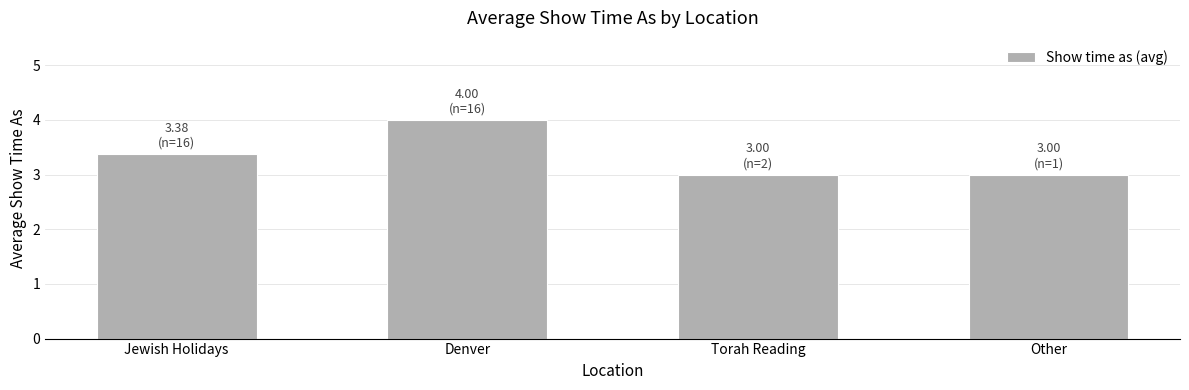

What is the minimum value shown in the chart?

3.0